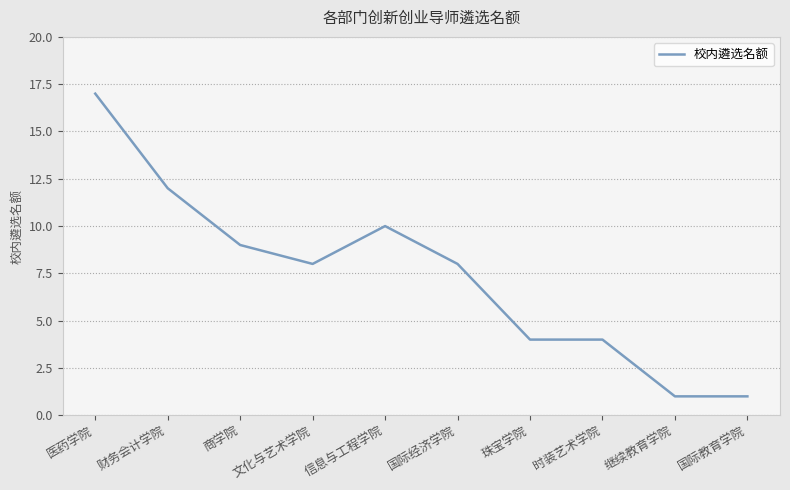

What is the sum of all values?

74